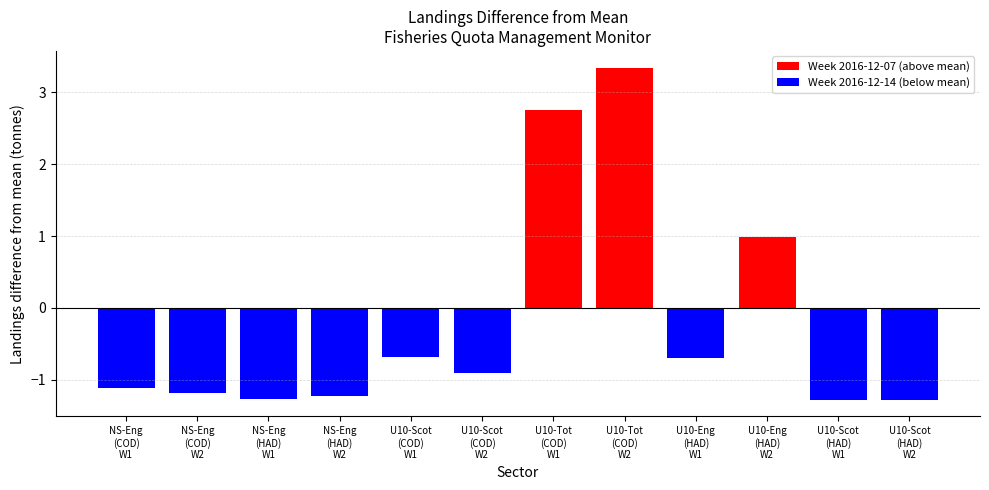

What is the minimum value shown in the chart?

-1.3